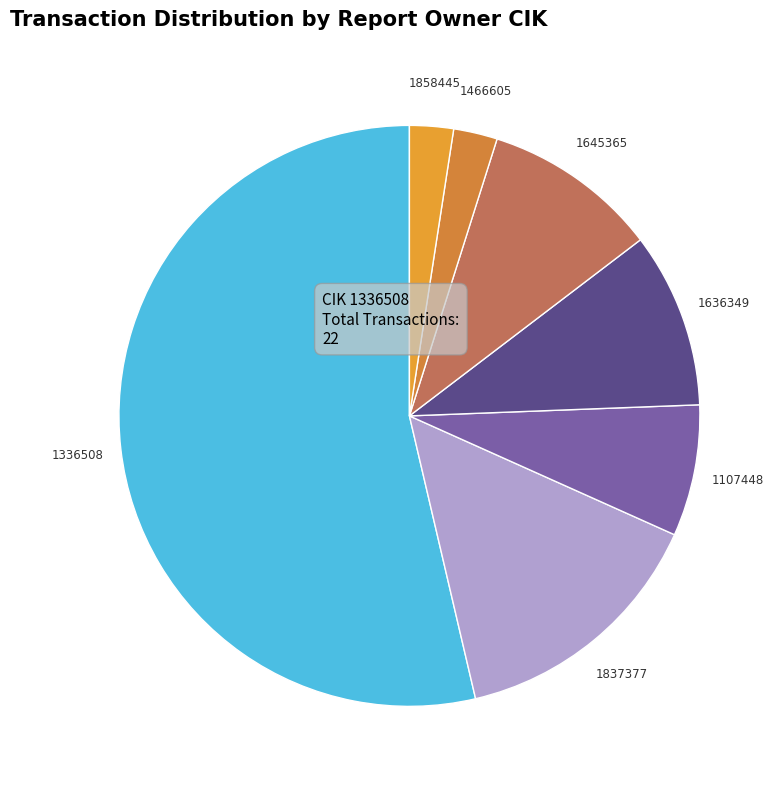

Which slice is the largest?

1336508